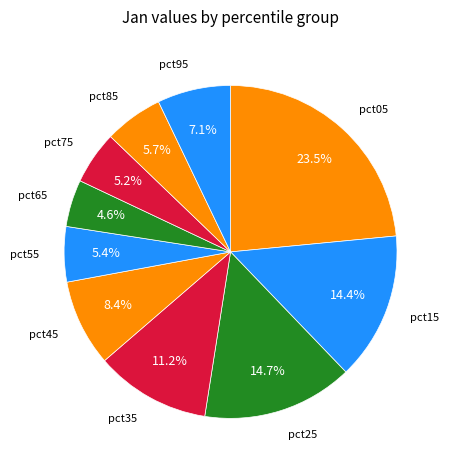

Count the number of slices in the pie.

10